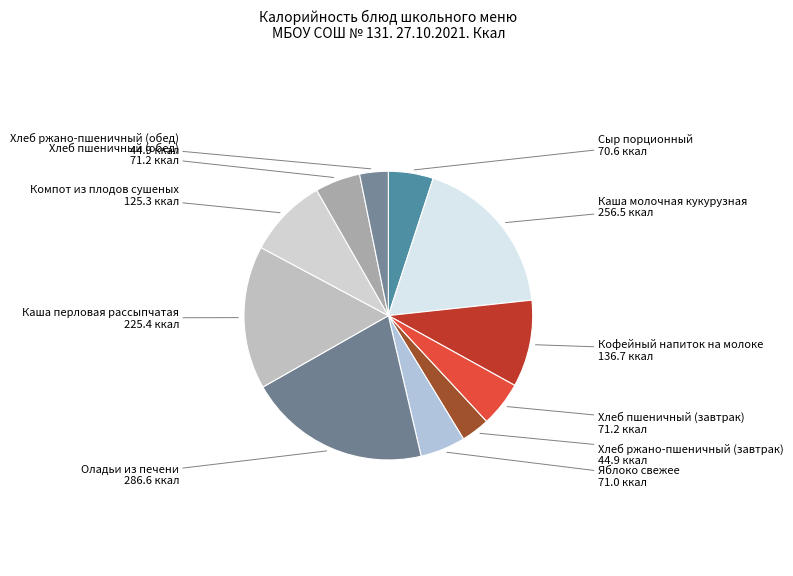

How many segments does this pie chart have?

11